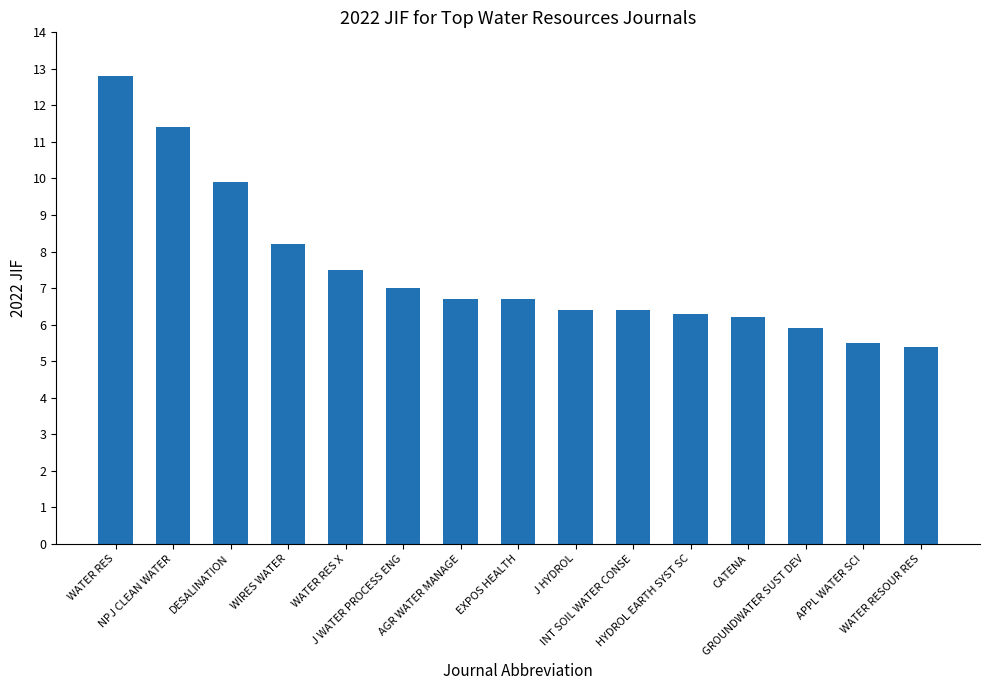

Are the bars grouped side by side (vs. stacked)?

No